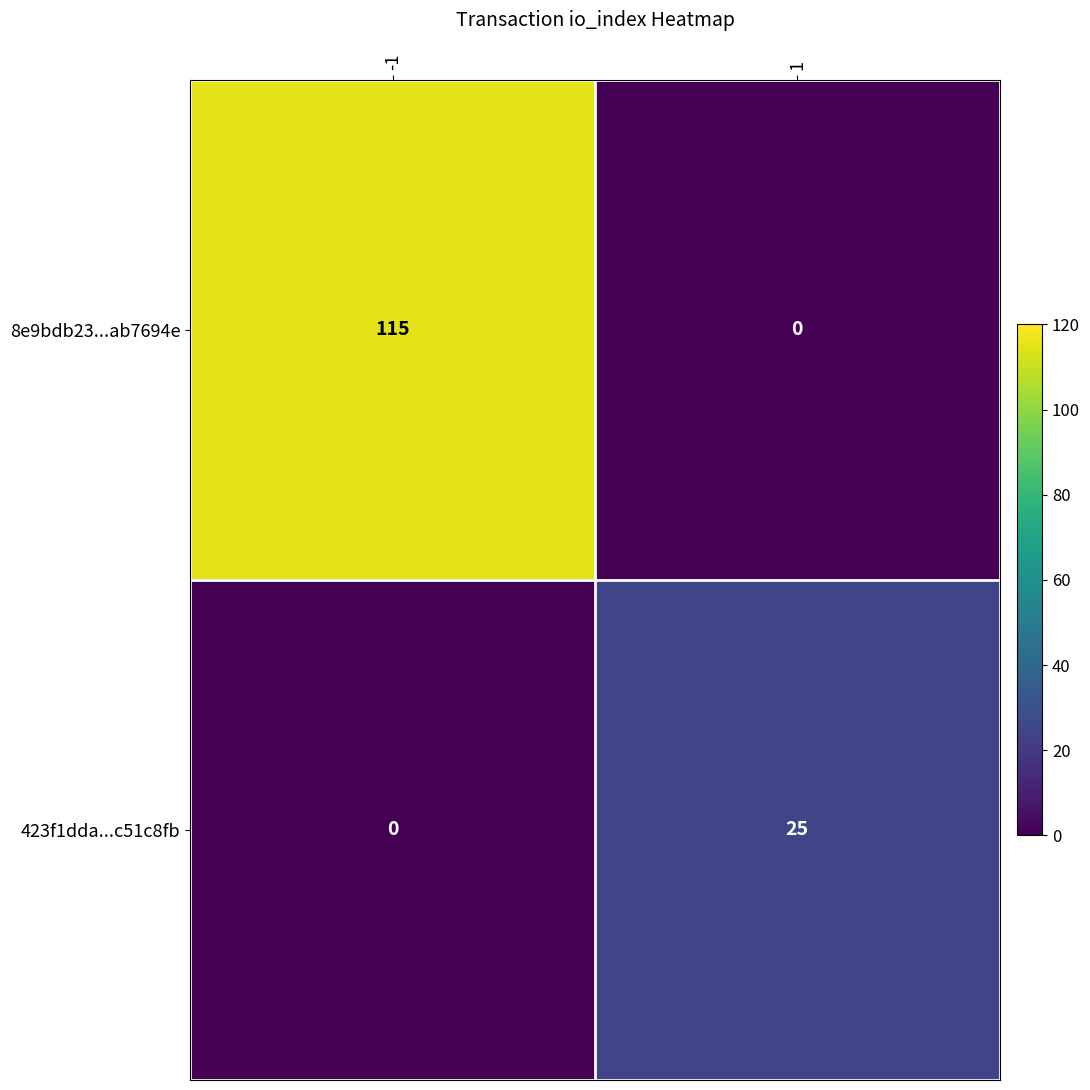

True or false: 8e9bdb23...ab7694e has a value of 115 at -1.

True